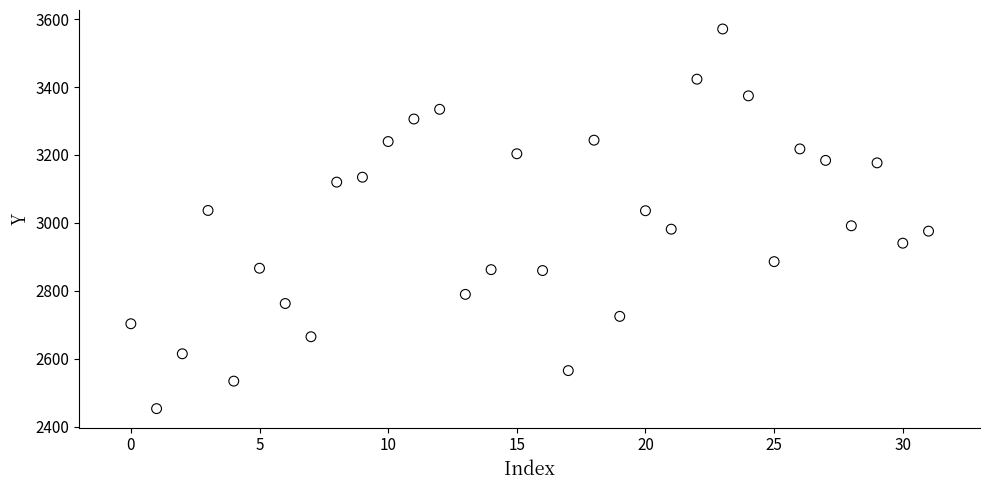

What is the range of Y values (max minus min)?

1118.3